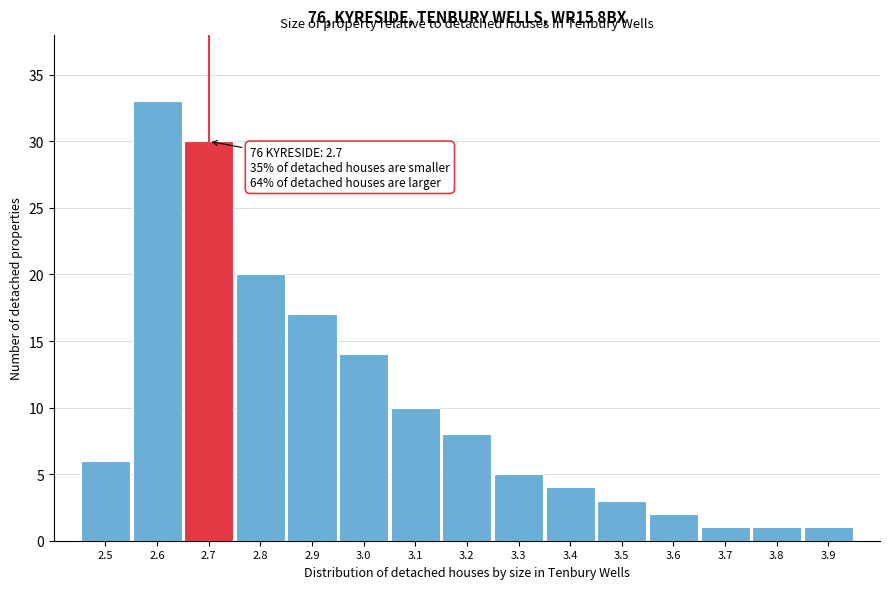

Over which range of the x-axis is the bar tallest?

2.55 to 2.65